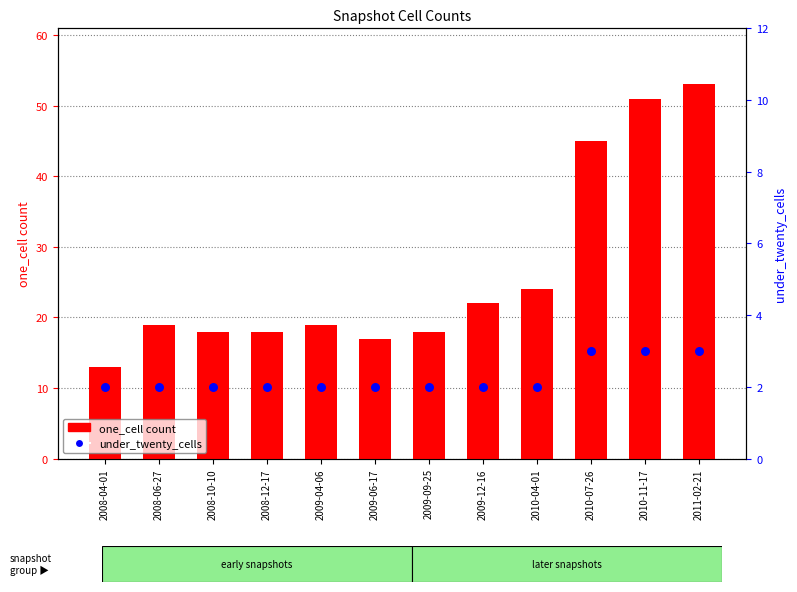

At how many categories does at least one series exceed 34?

3